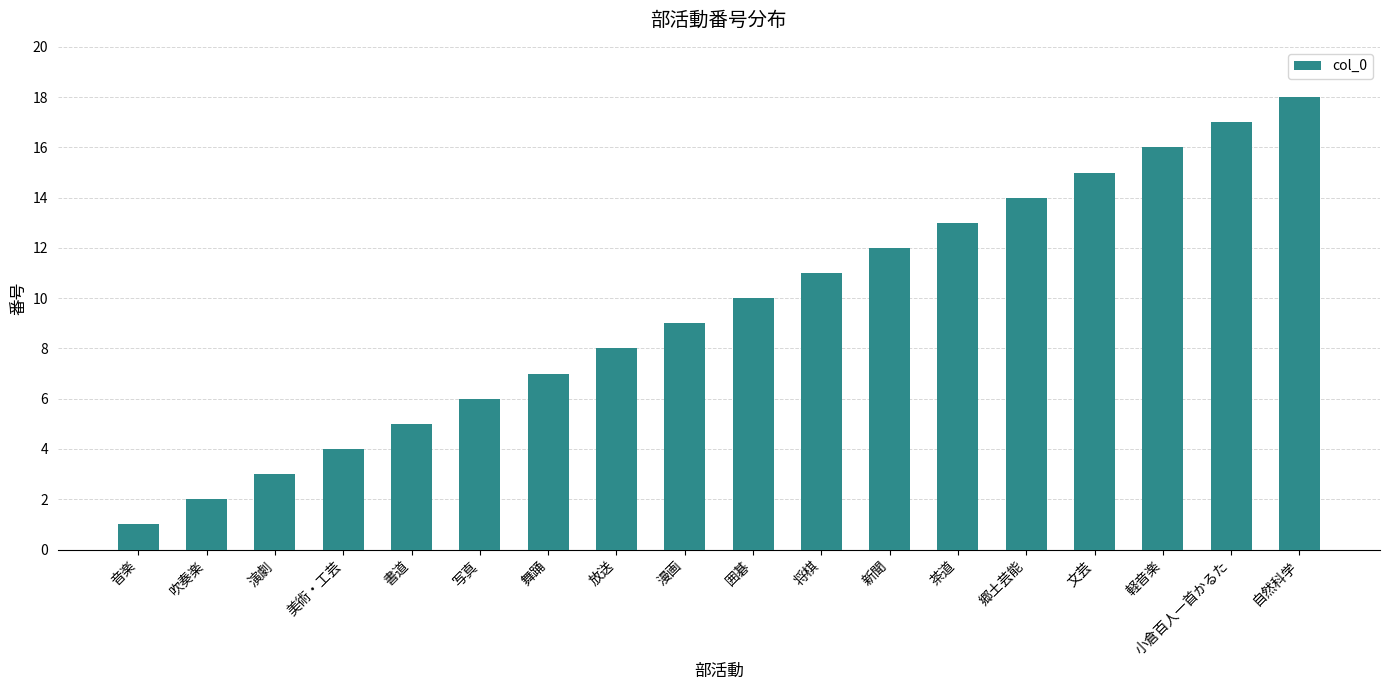

True or false: the data shows 10 at 囲碁.

True